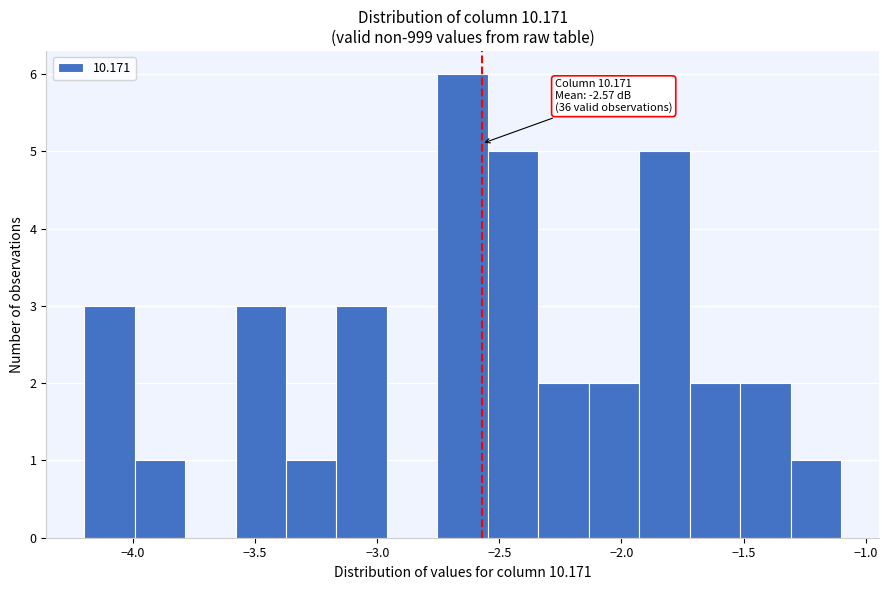

Over which range of the x-axis is the bar tallest?

-2.75 to -2.55